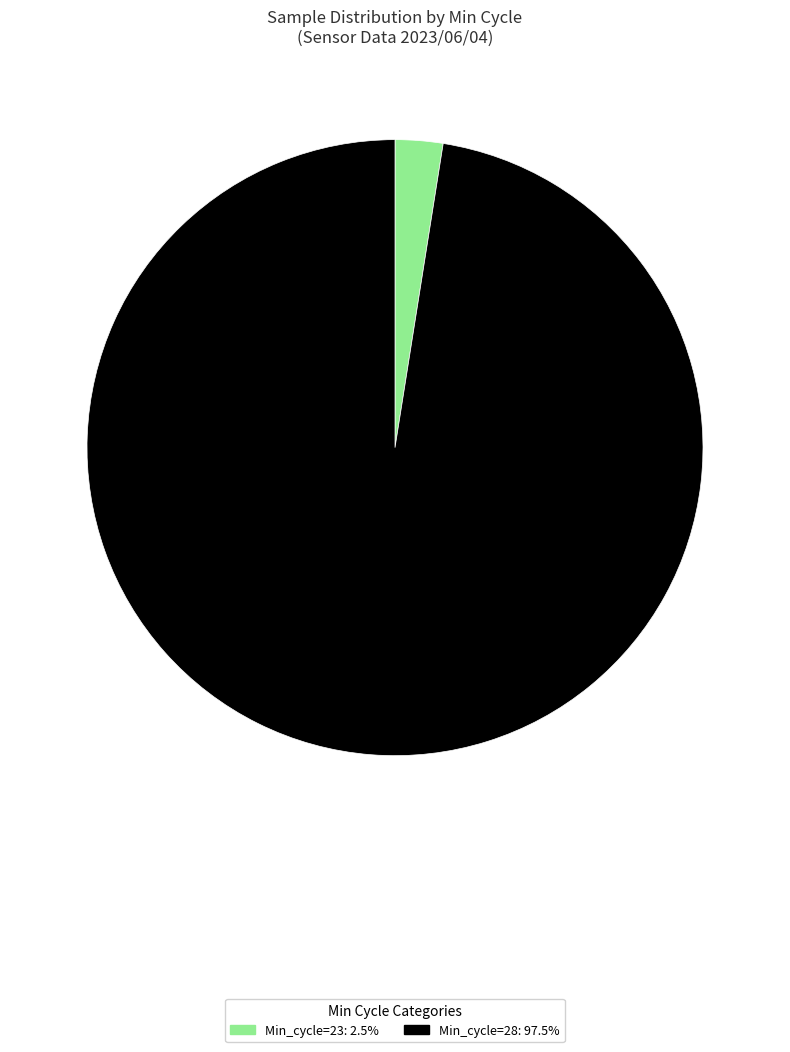

Is there any slice that represents more than half of the pie?

Yes